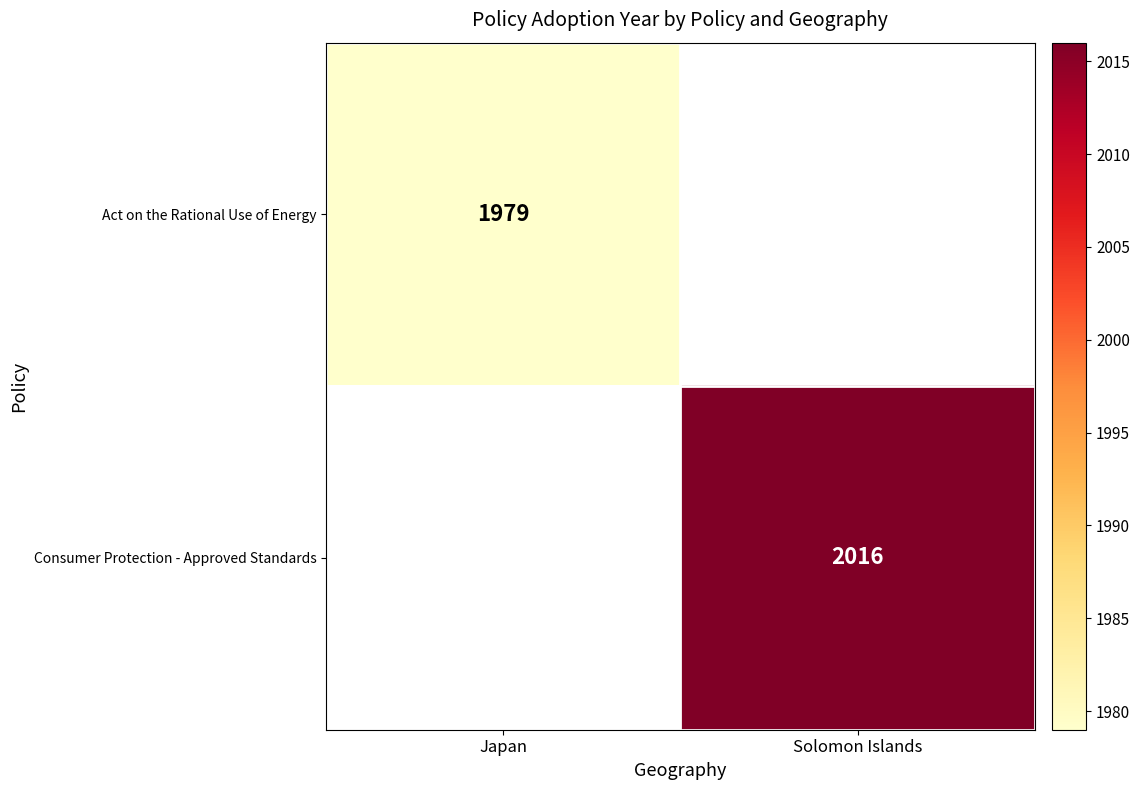

The value of Consumer Protection - Approved Standards at Solomon Islands is 2016. True or false?

True